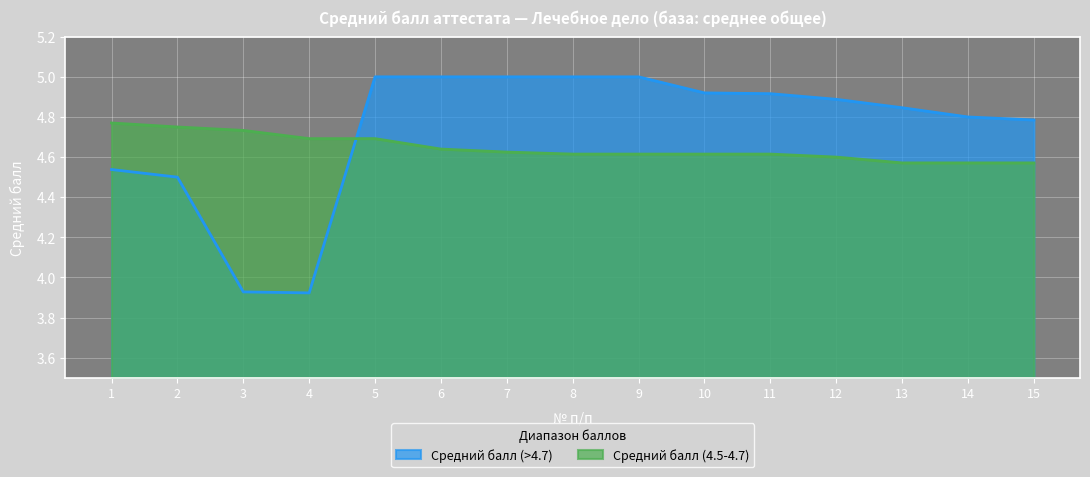

How many values in the Средний балл (>4.7) series are below 4?

2